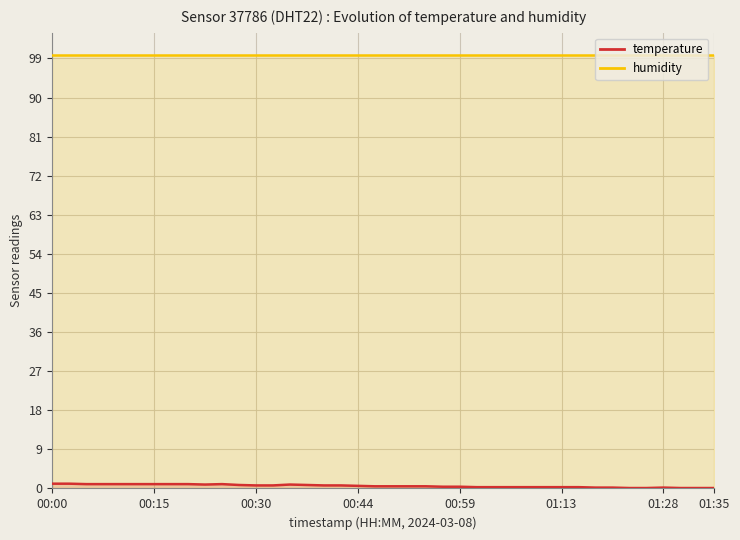

True or false: temperature and humidity cross at least once.

False